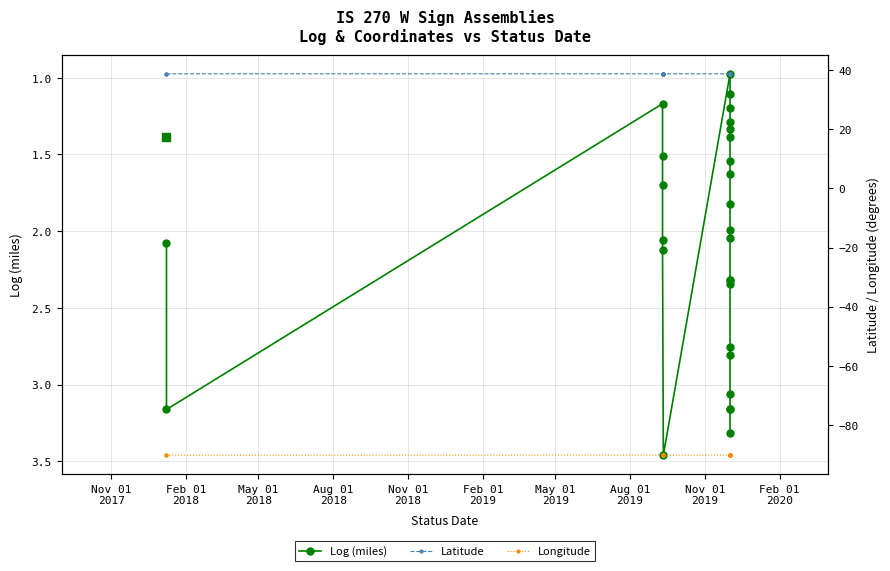

What are all the series names shown in the legend?

Log (miles), Latitude, Longitude